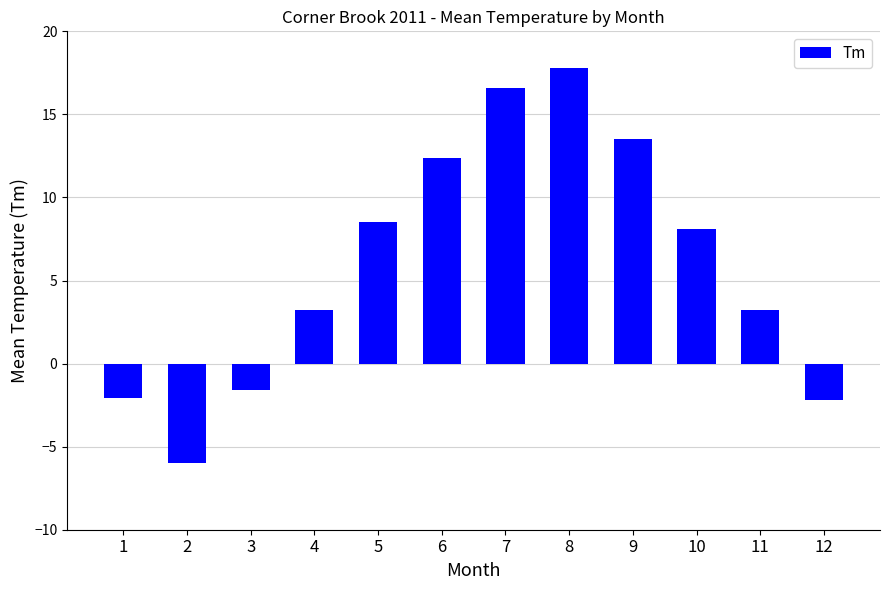

What is the difference between the values at 6 and 11?

9.2